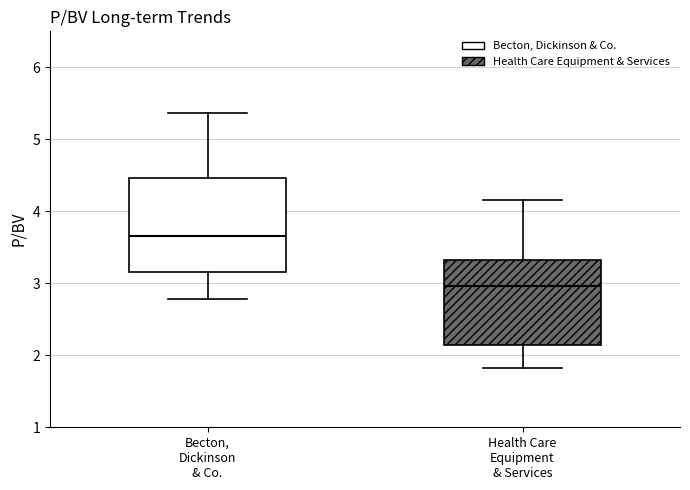

Reading left to right, read every box against the y-axis: the position of its median line, the range the box covers, and the ends of its whiskers. The values are not printed on the chart, so give them approximately, as read against the axis.

Becton, Dickinson & Co.: median 3.7, box 3.2 to 4.5, whiskers 2.8 to 5.4
Health Care Equipment & Services: median 3.0, box 2.1 to 3.3, whiskers 1.8 to 4.2